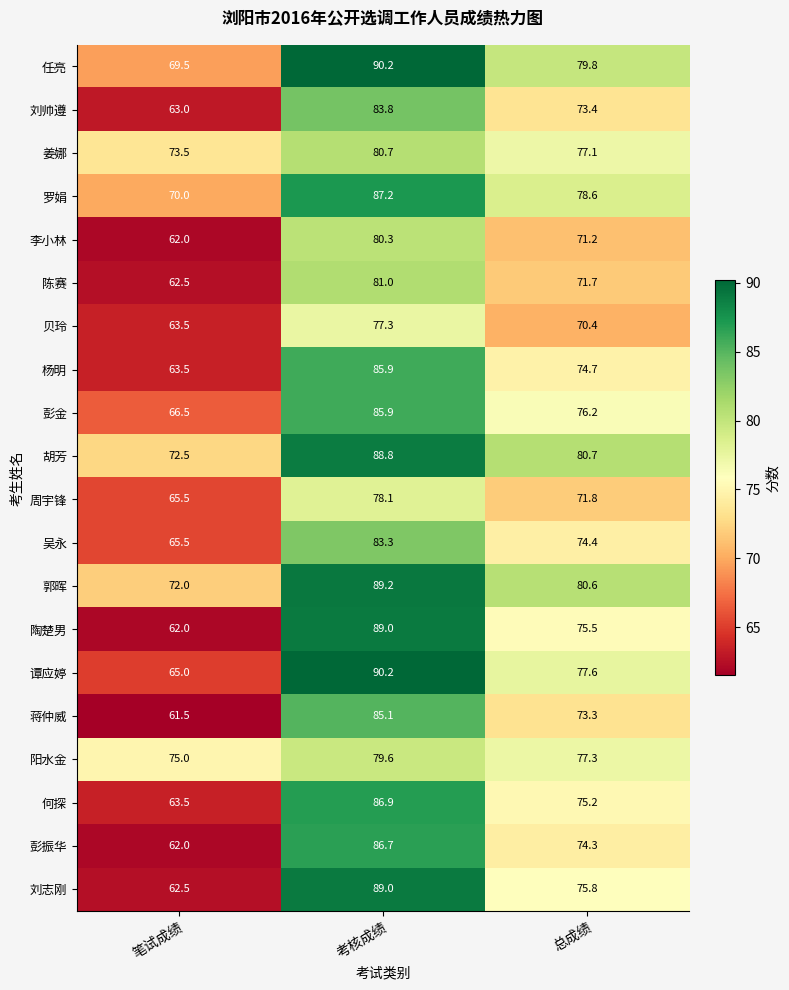

At 总成绩, list the series in order from smallest to largest.

贝玲, 李小林, 陈赛, 周宇锋, 蒋仲威, 刘帅遵, 彭振华, 吴永, 杨明, 何探, 陶楚男, 刘志刚, 彭金, 姜娜, 阳水金, 谭应婷, 罗娟, 任亮, 郭晖, 胡芳